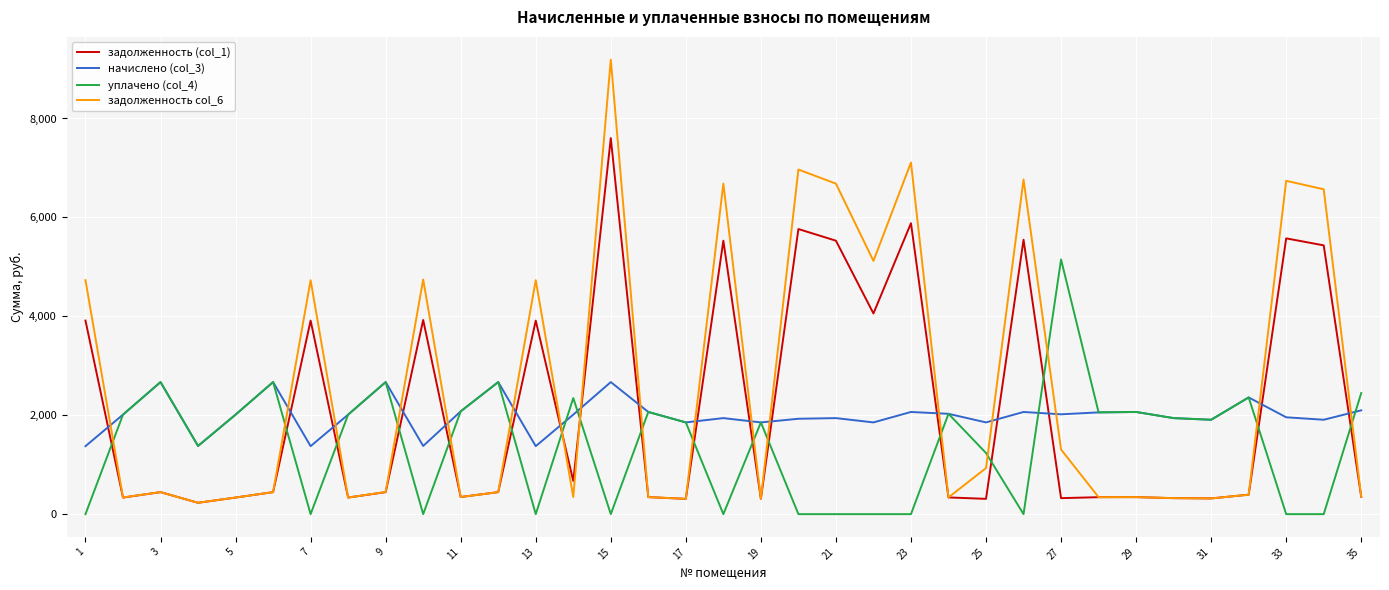

What is the difference between the maximum and minimum values in the задолженность col_6 series?

8960.4